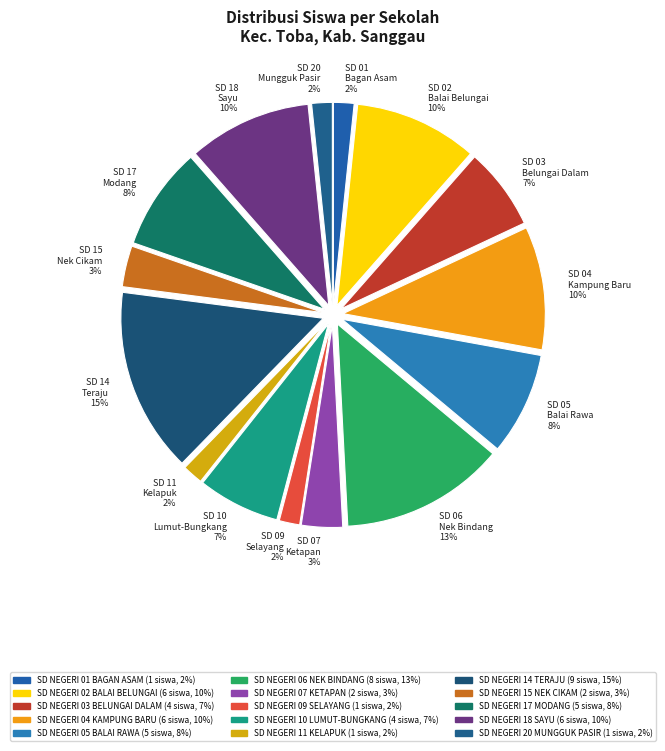

Does any single category account for the majority?

No